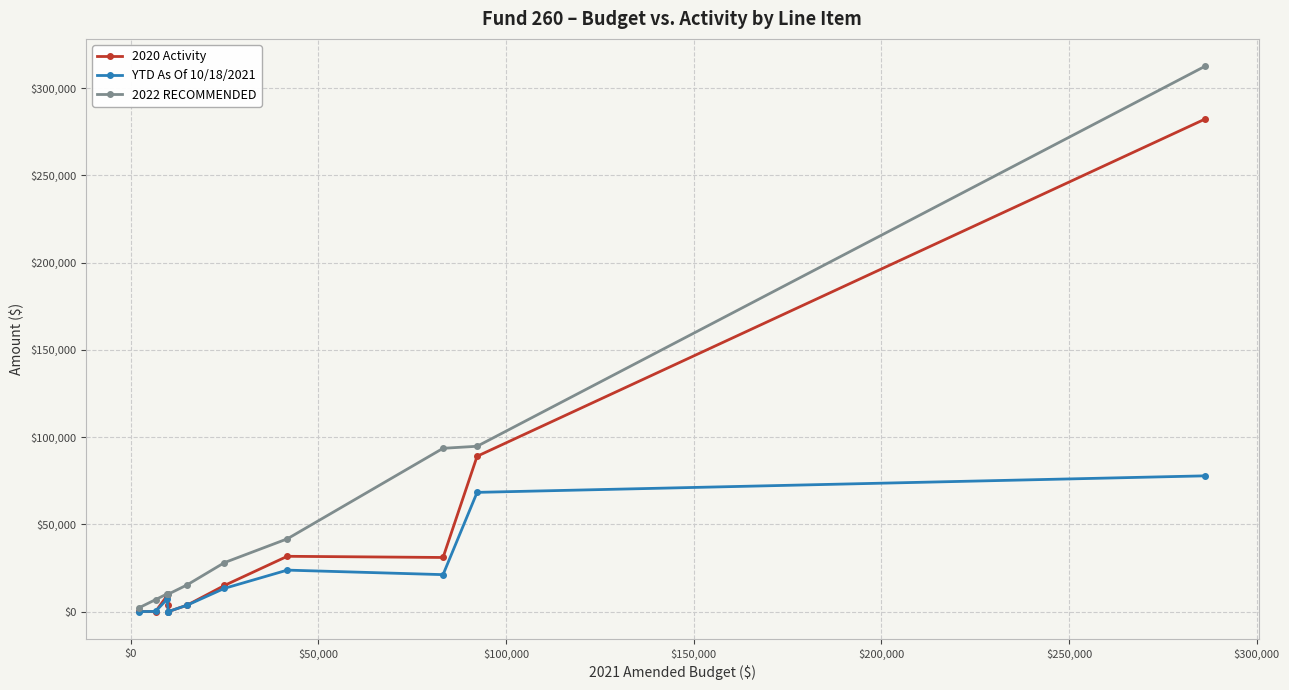

What are all the series names shown in the legend?

2020 Activity, YTD As Of 10/18/2021, 2022 RECOMMENDED